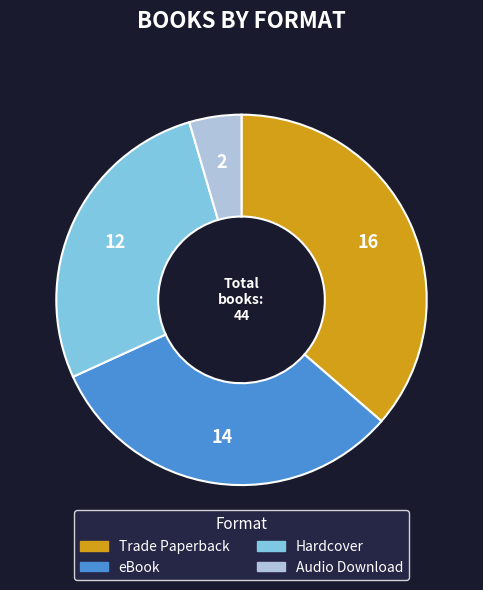

Is Hardcover the majority of the pie?

No